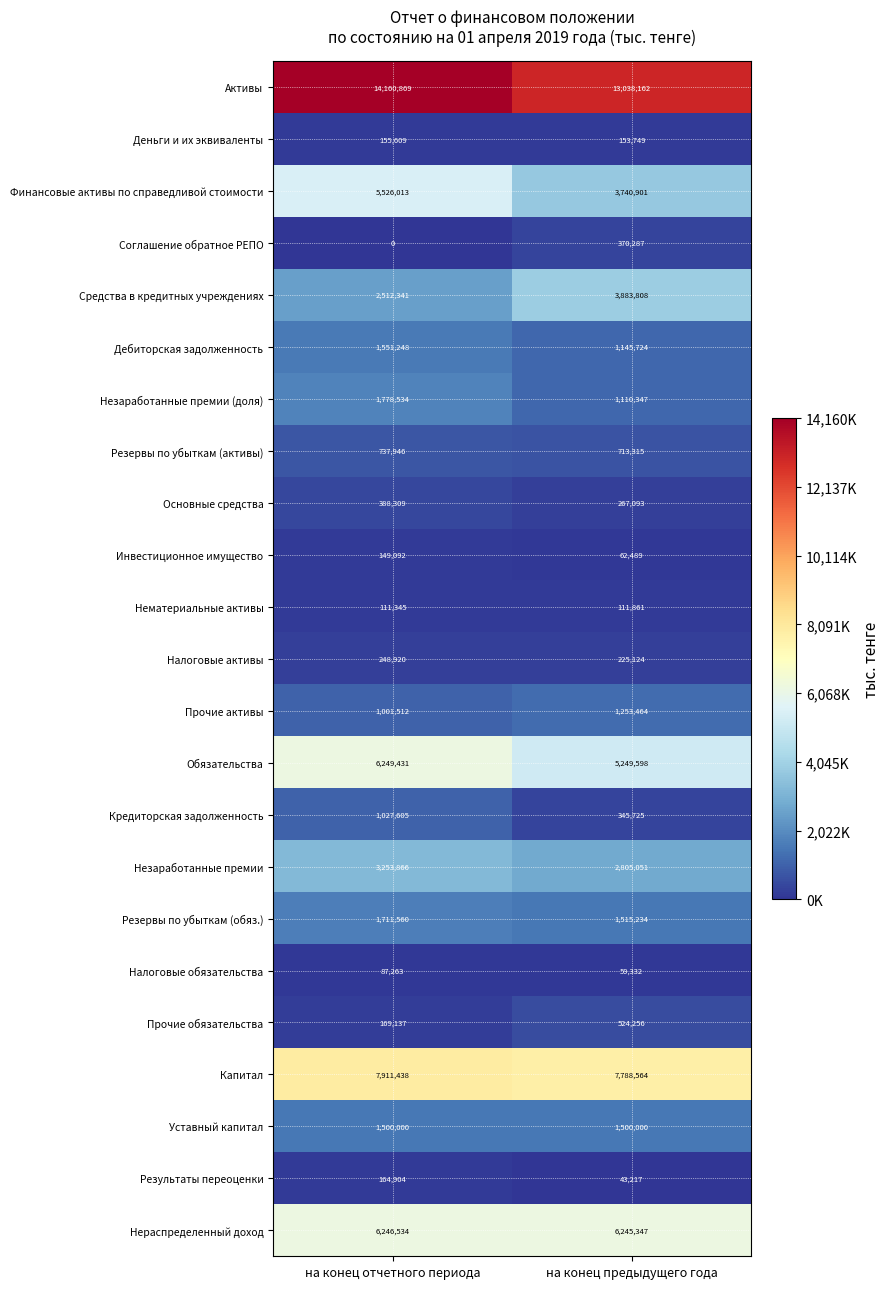

Which series has the widest spread of values?

Финансовые активы по справедливой стоимости